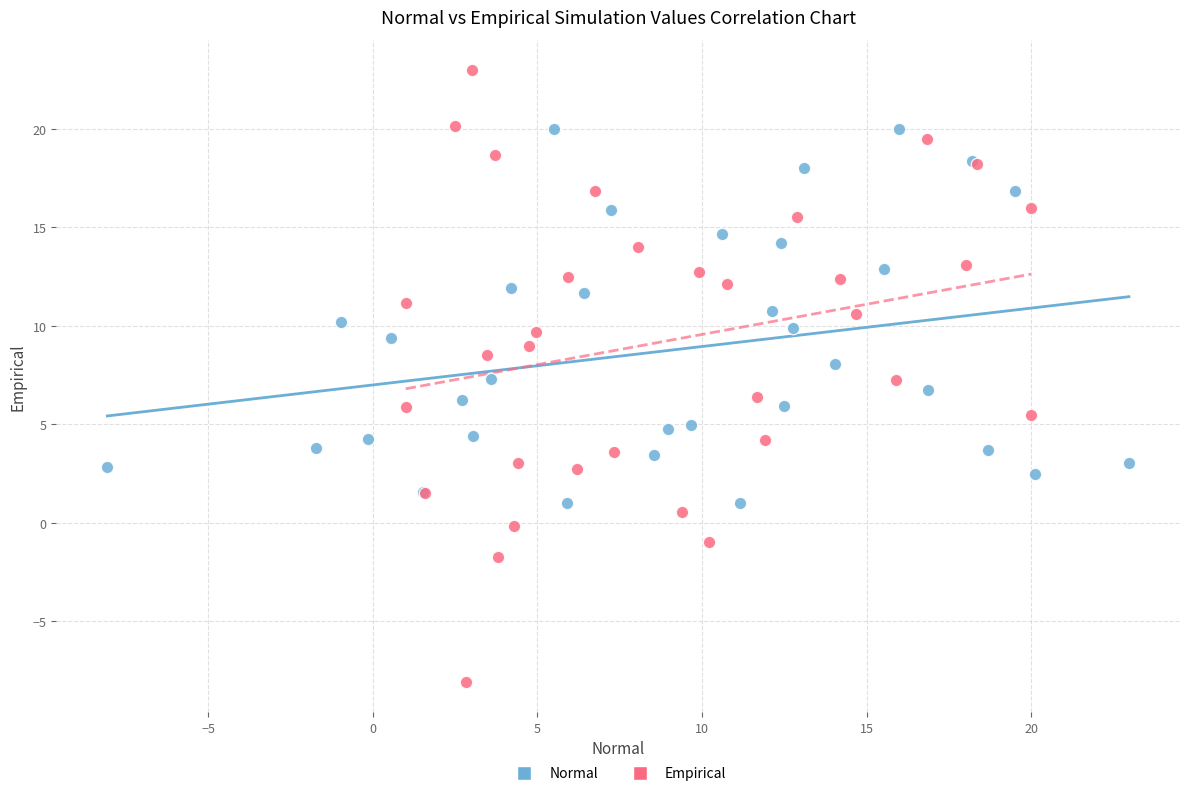

Which series reaches the minimum Y coordinate?

Empirical